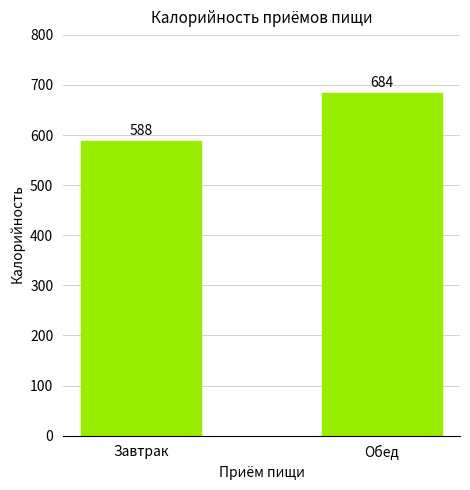

What is the greatest value displayed?

683.9